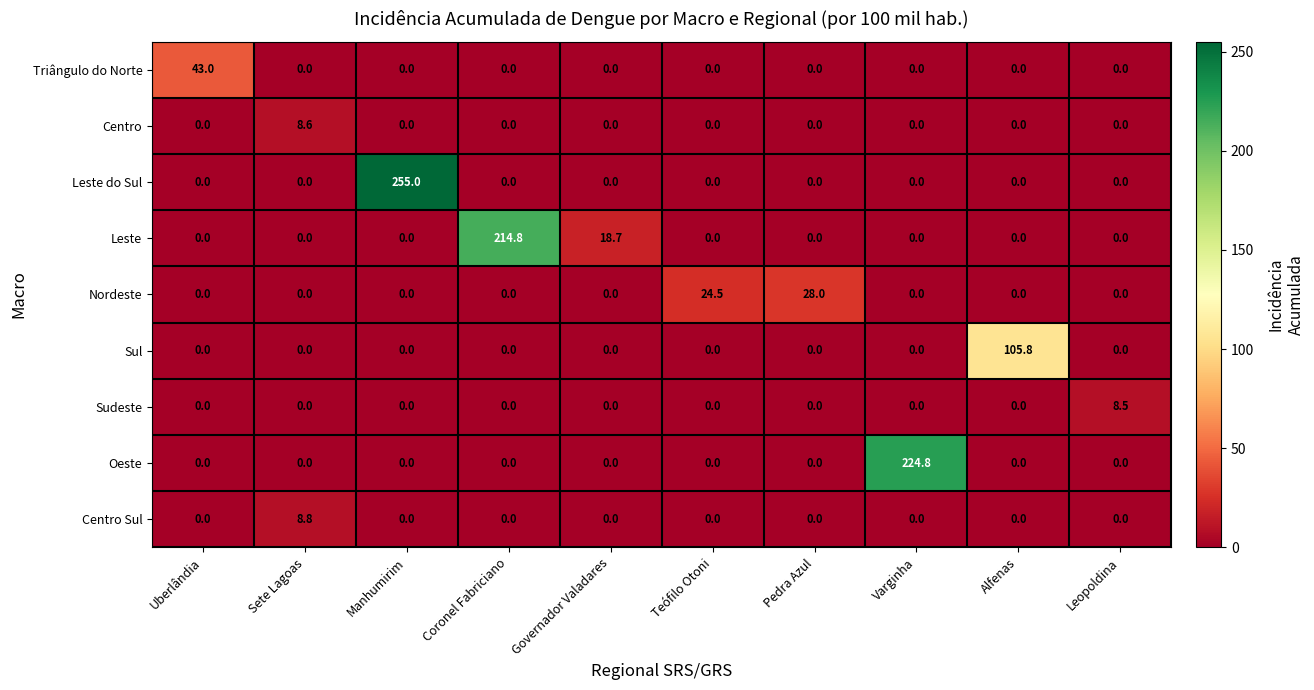

At how many categories does at least one series exceed 240?

1